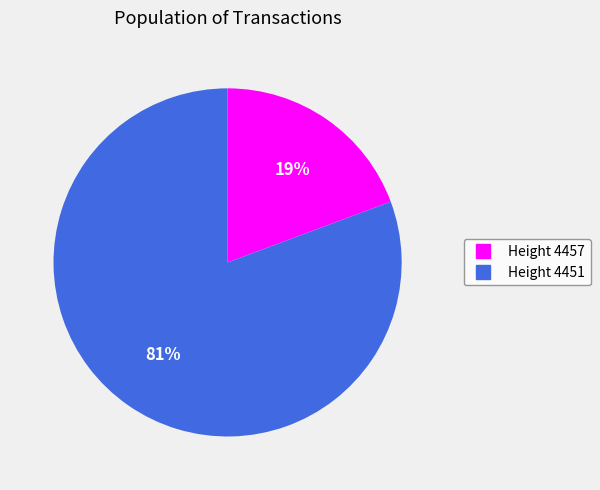

To the nearest percent, what is the average slice percentage?

50%